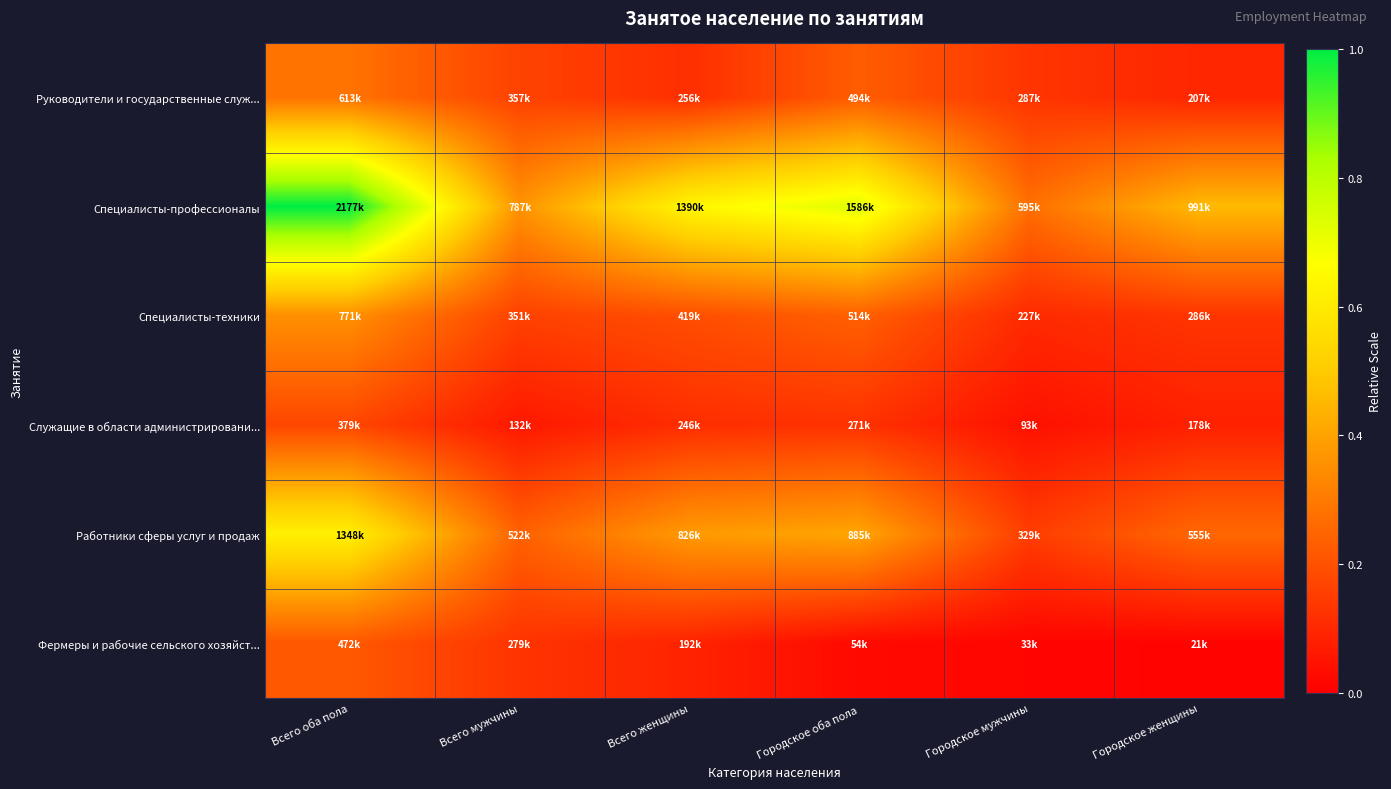

At how many categories does at least one series exceed 0?

6